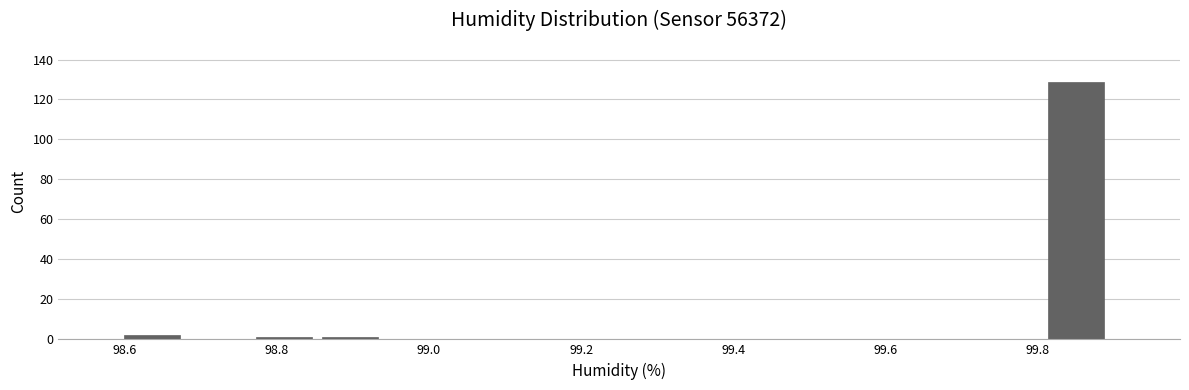

Reading left to right, transcribe this chart: for each bar, give the range it covers on the x-axis and its height. Neither the bar edges nor the heights are printed on the chart, so give them approximately, as read against the axes.

98.60 to 98.68: 2
98.68 to 98.78: 0
98.78 to 98.86: under 2
98.86 to 98.94: under 2
98.94 to 99.04: 0
99.04 to 99.12: 0
99.12 to 99.20: 0
99.20 to 99.30: 0
99.30 to 99.38: 0
99.38 to 99.46: 0
99.46 to 99.56: 0
99.56 to 99.64: 0
99.64 to 99.72: 0
99.72 to 99.82: 0
99.82 to 99.90: 130